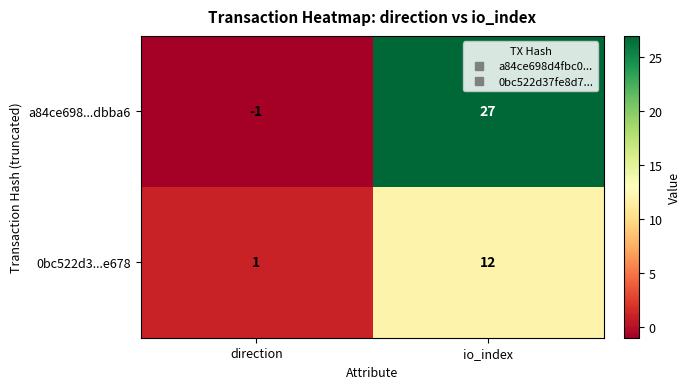

At which label is a84ce698...dbba6 closest to 13?

direction